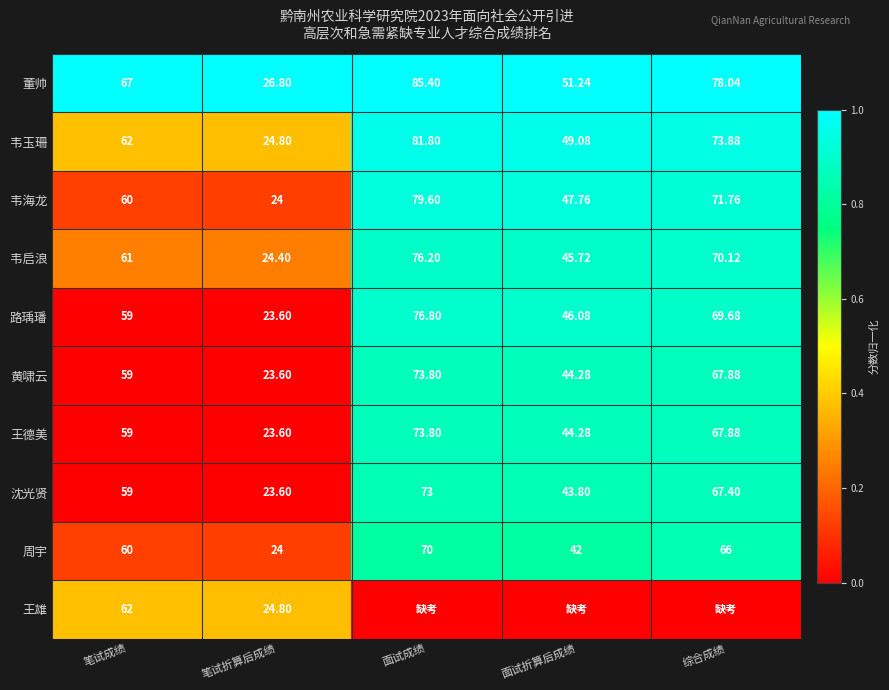

Rank the categories by 黄啸云 value from highest to lowest.

面试成绩, 综合成绩, 笔试成绩, 面试折算后成绩, 笔试折算后成绩